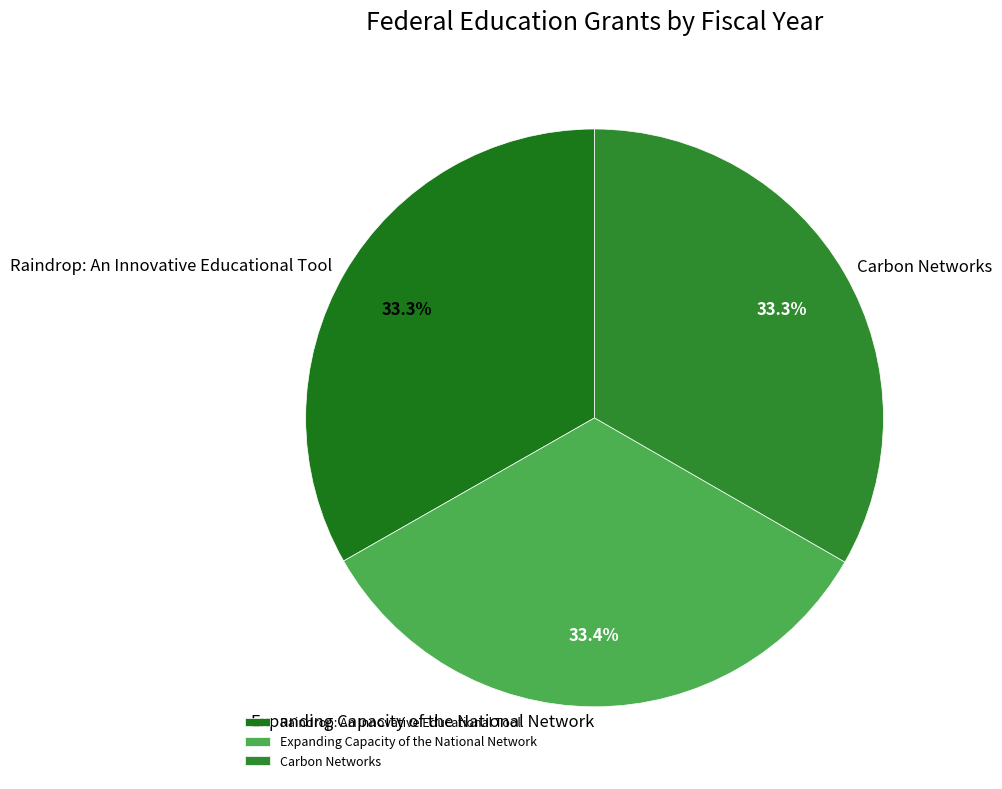

Approximately how many times larger is the value at Raindrop: An Innovative Educational Tool compared to Carbon Networks?

1.0